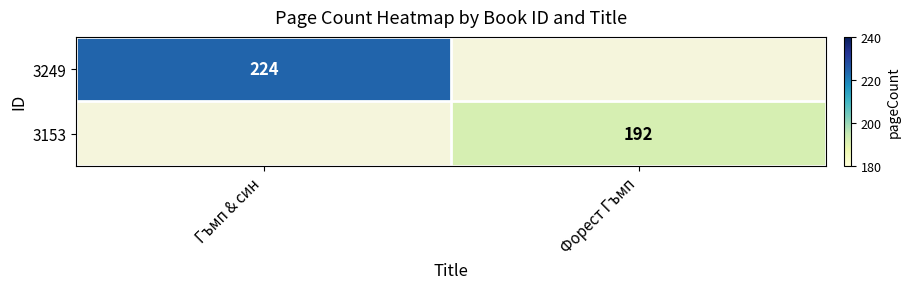

The value of 3153 at Форест Гъмп is 113. True or false?

False